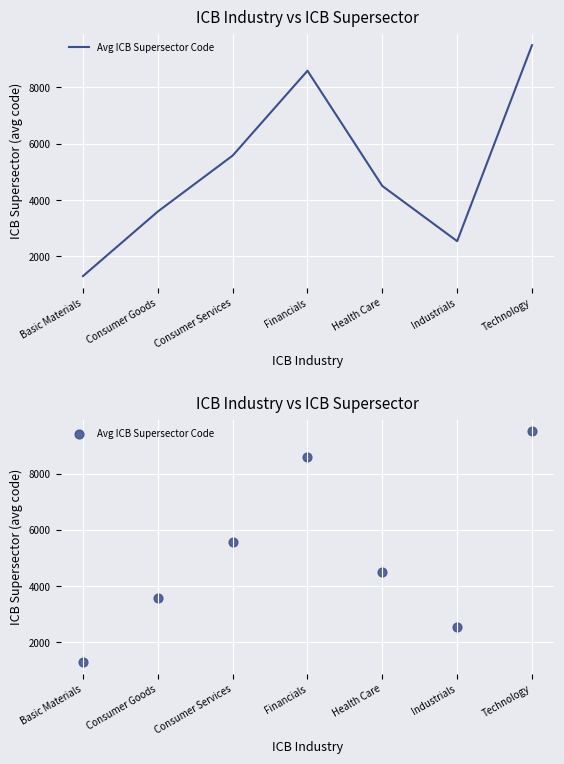

What is the change in value from Consumer Goods to Health Care?

+907